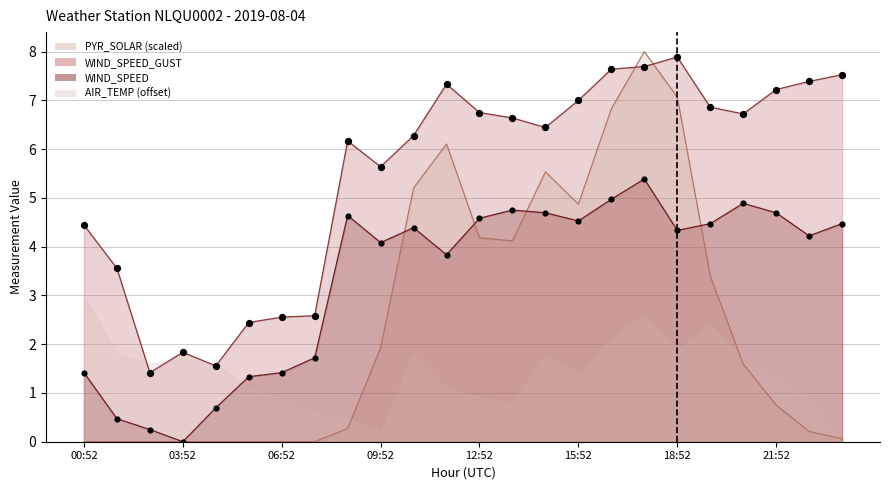

Which series reaches the minimum Y coordinate?

WIND_SPEED